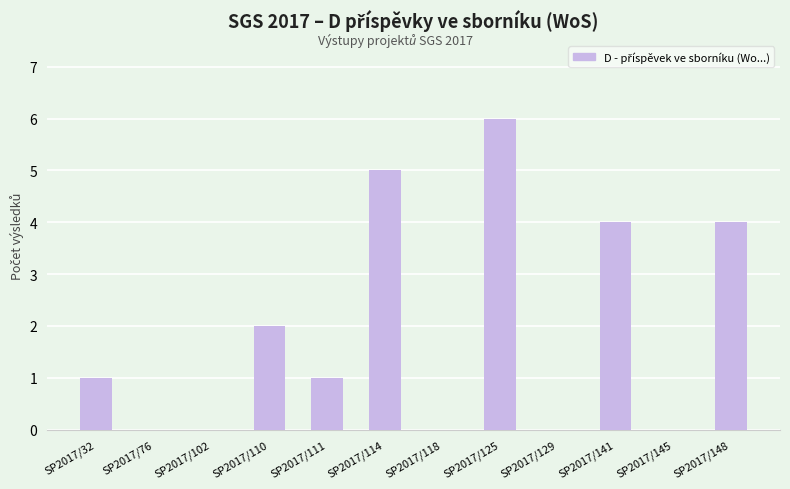

Which has a higher value, SP2017/102 or SP2017/111?

SP2017/111